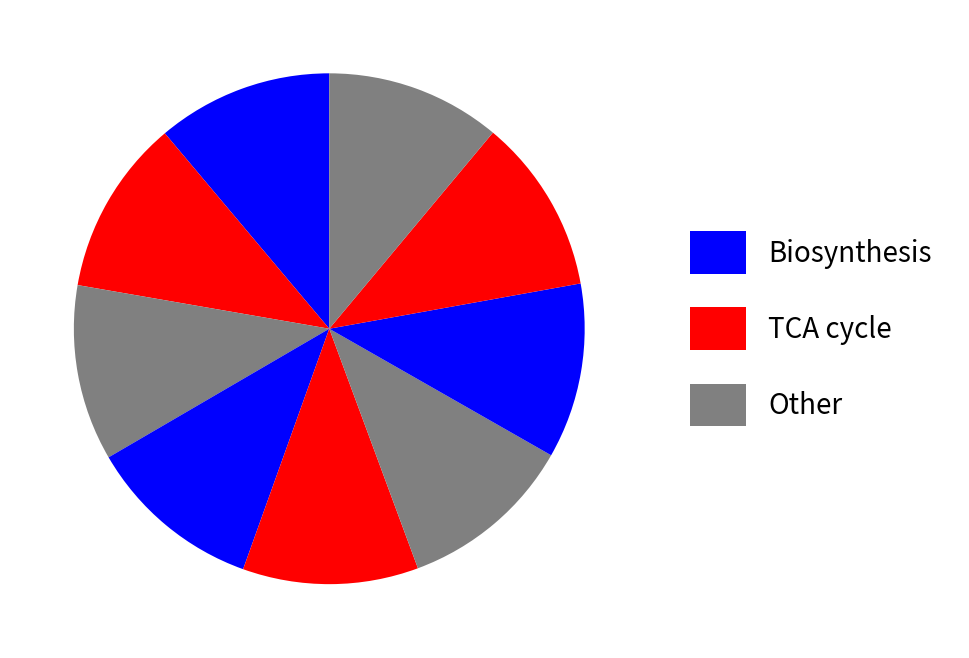

How many slices are in this pie chart?

9